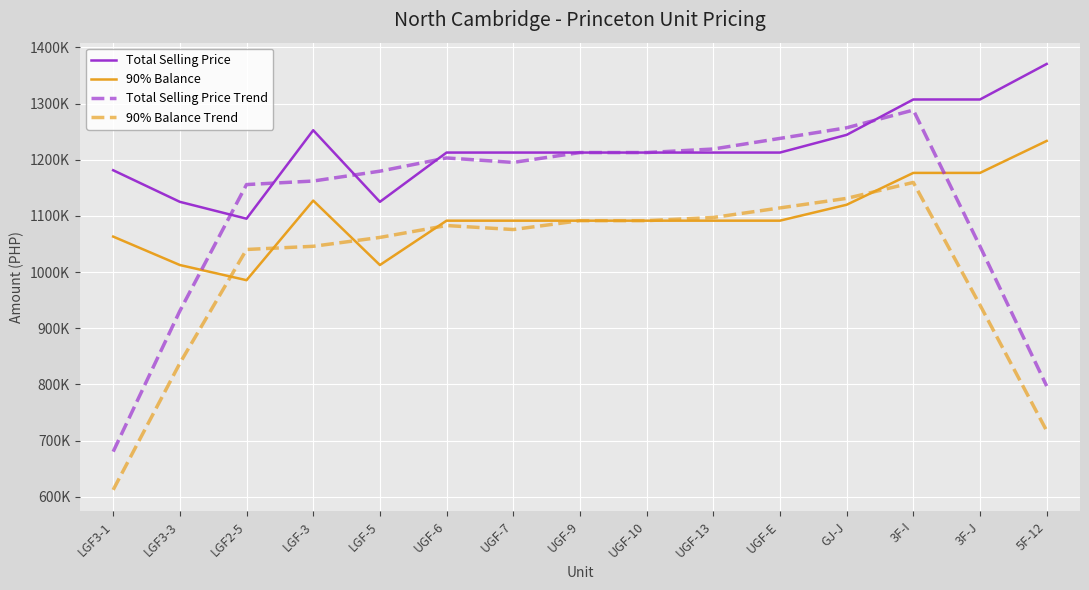

At which label does 90% Balance Trend reach its minimum?

LGF3-1